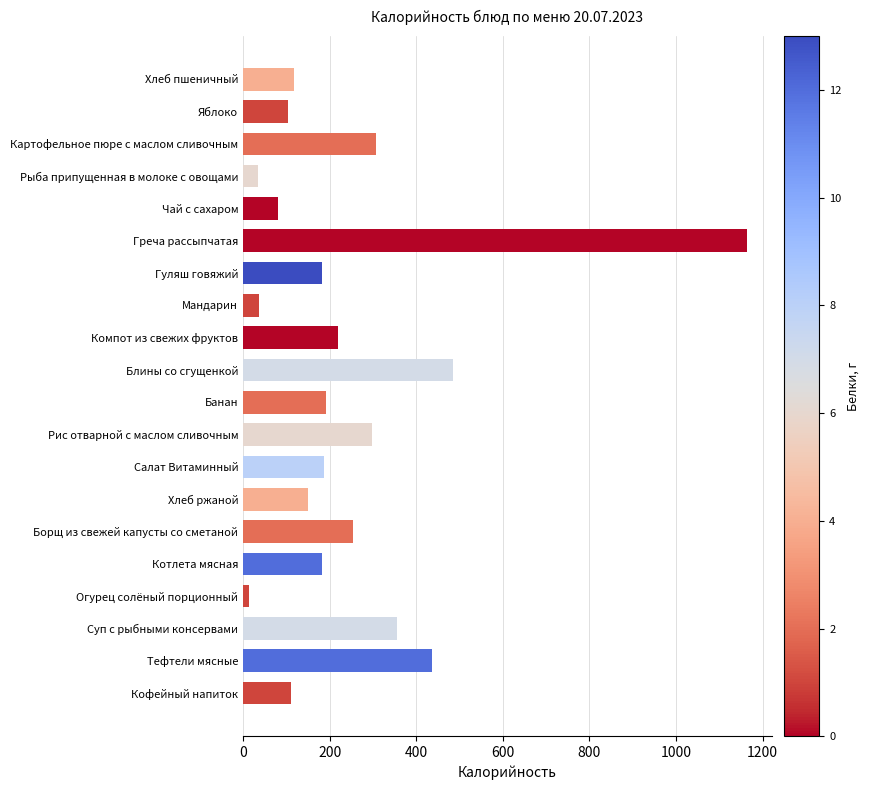

What is the greatest value displayed?

1163